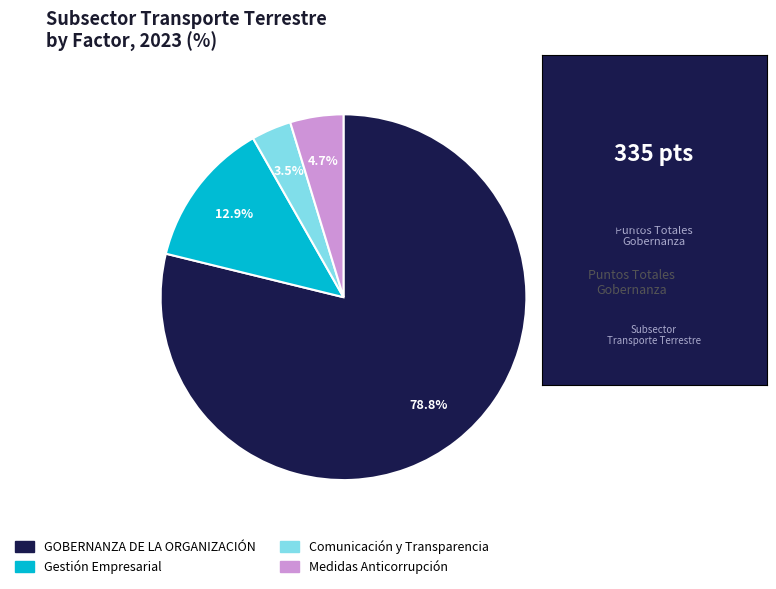

Count the number of slices in the pie.

4